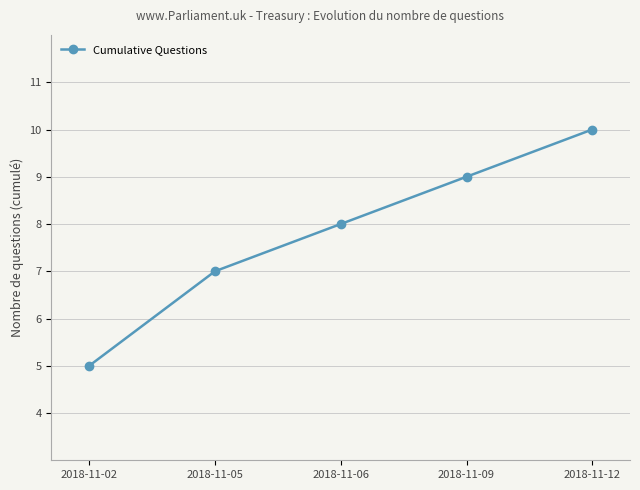

Which label corresponds to the largest value in the chart?

2018-11-12